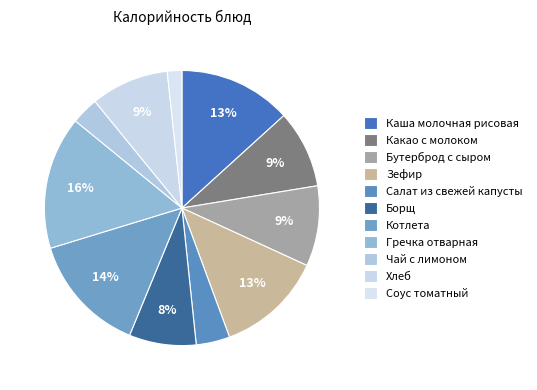

Rank the categories by value from lowest to highest.

Соус томатный, Чай с лимоном, Салат из свежей капусты, Борщ, Какао с молоком, Хлеб, Бутерброд с сыром, Зефир, Каша молочная рисовая, Котлета, Гречка отварная